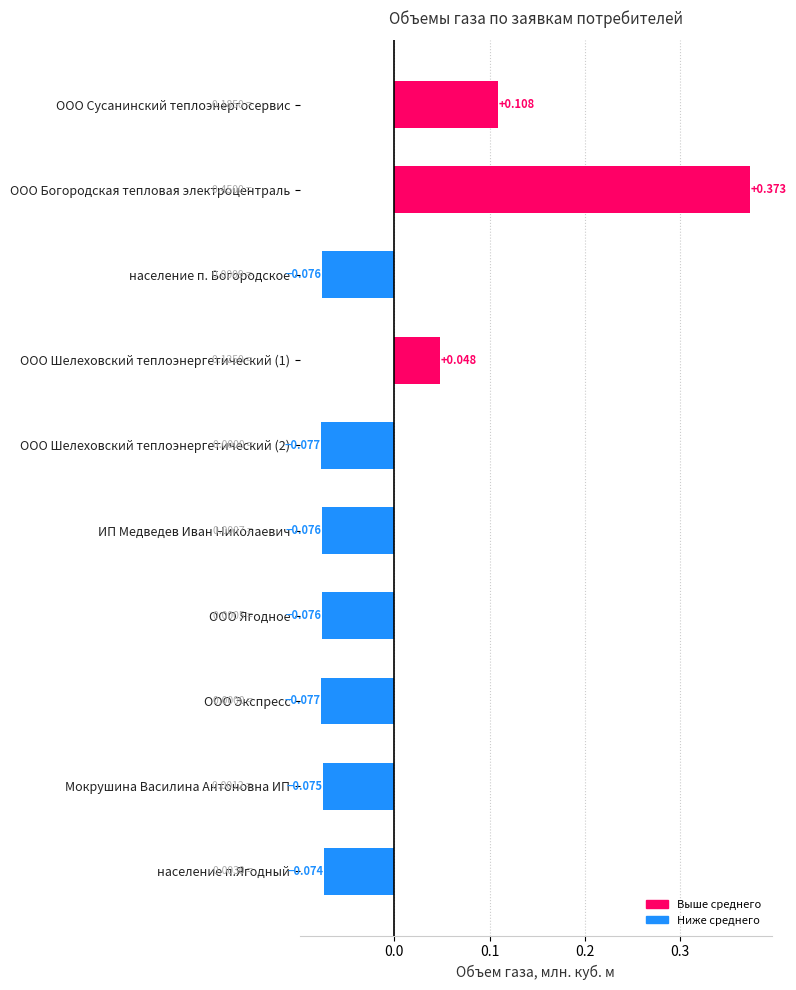

Which label corresponds to the largest value in the chart?

ООО Богородская тепловая электроцентраль